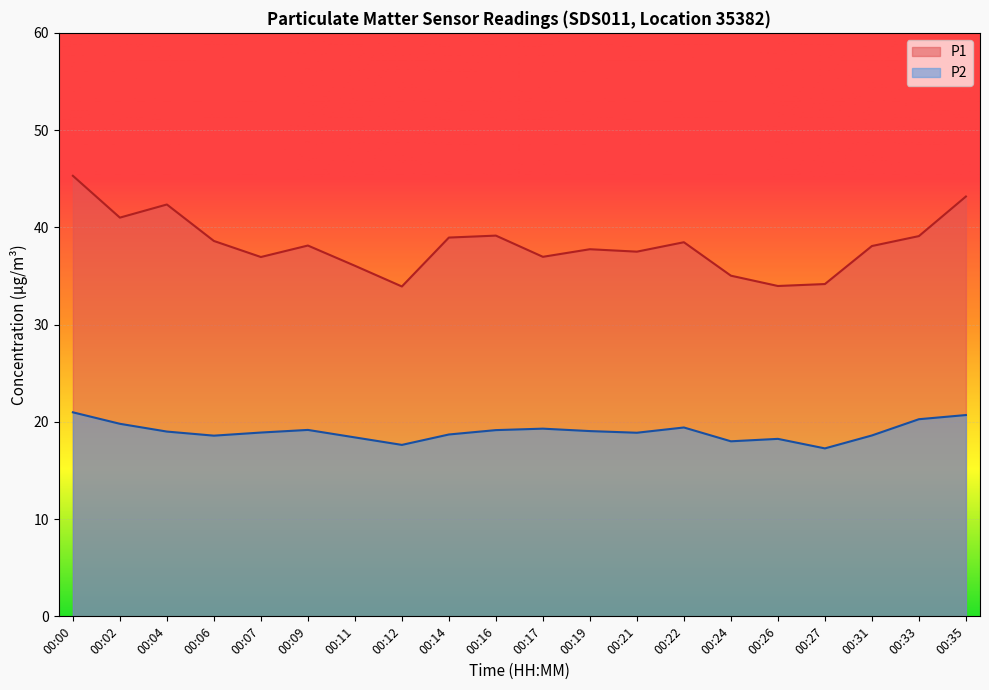

Which series has the largest range (max minus min)?

P1